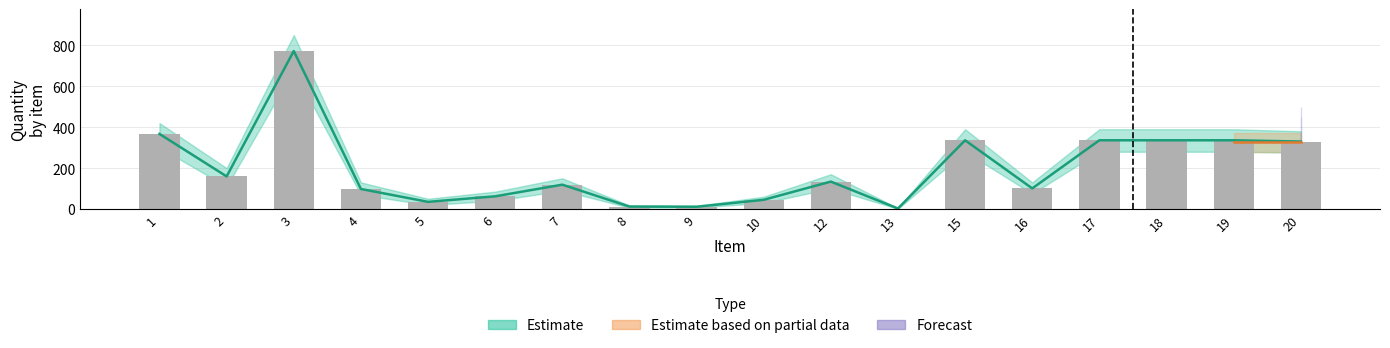

Reading left to right, what are all the values shown in this chart?

1=367.0	2=159.4	3=772.2	4=98.0	5=35.0	6=62.0	7=119.0	8=11.9	9=11.1	10=45.0	12=134.0	13=2.4	15=336.0	16=100.8	17=336.0	18=336.0	19=336.0	20=329.9